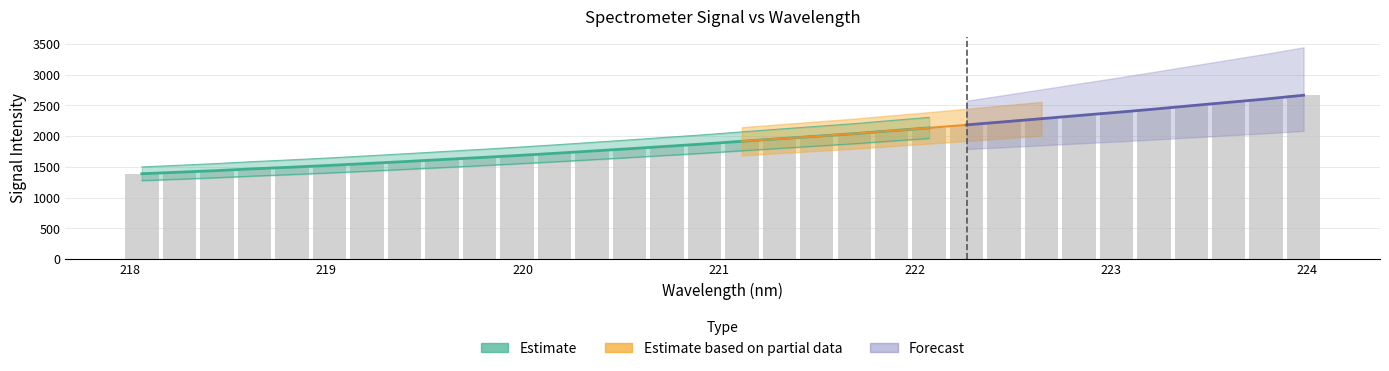

The chart shows a value of 1999.3 at 221.4993. True or false?

True